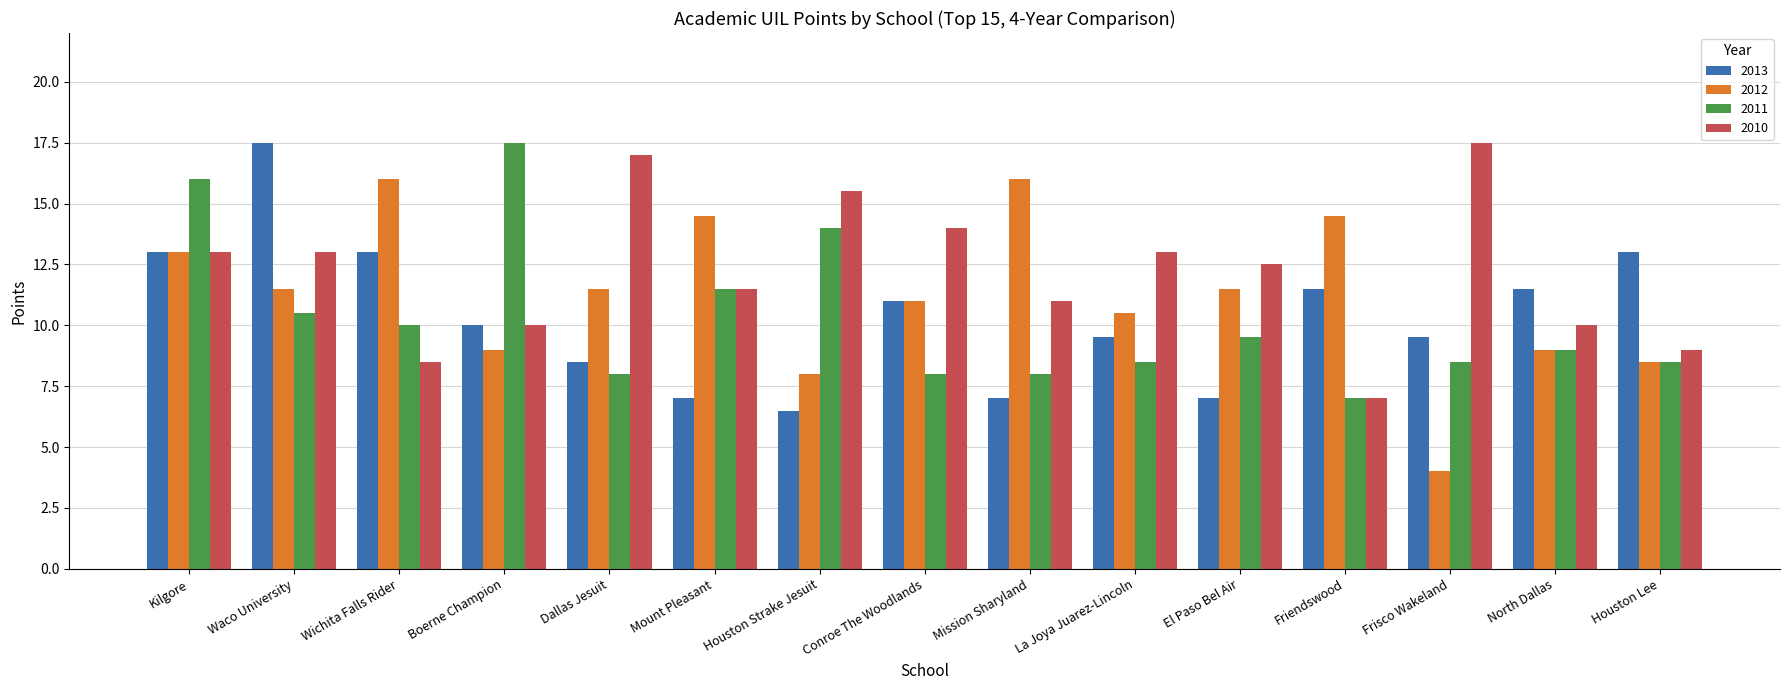

What position from the right is Dallas Jesuit?

11